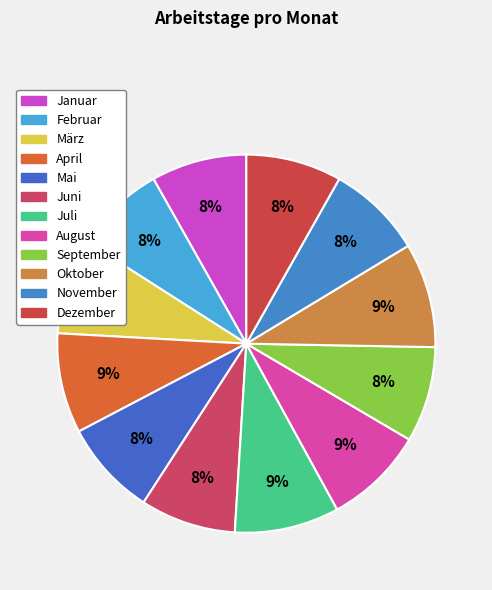

How many segments does this pie chart have?

12